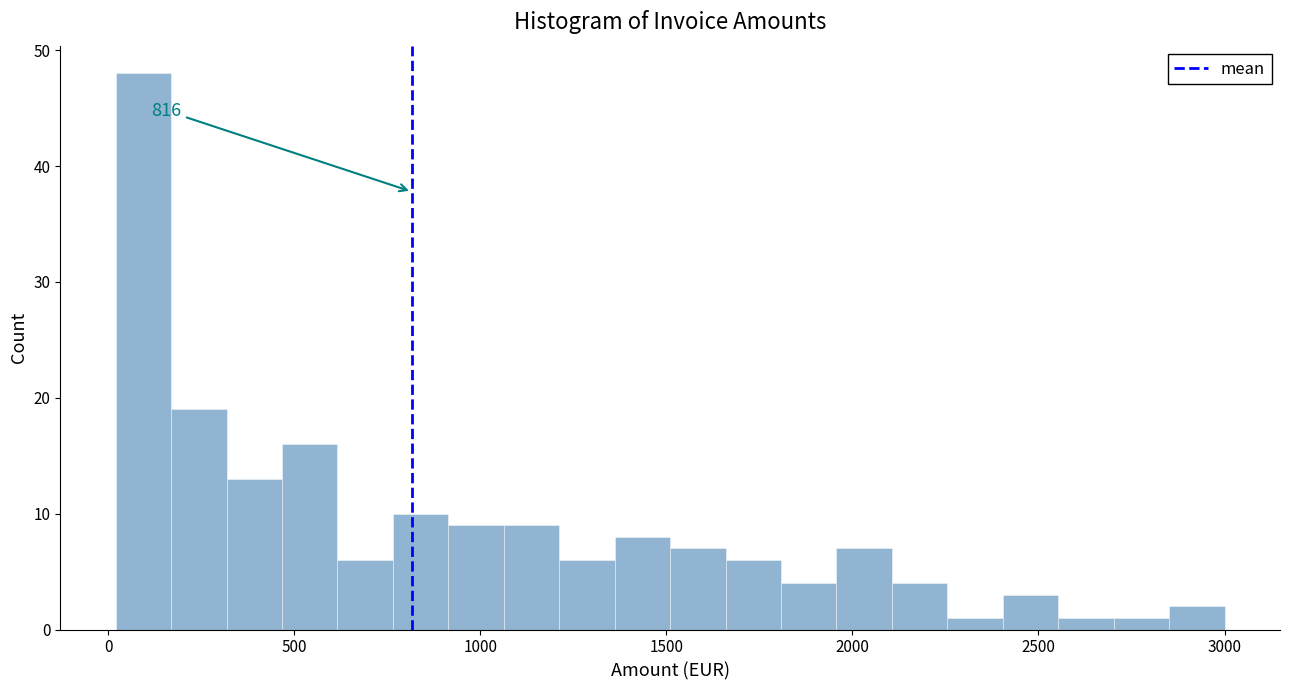

Read against the x-axis, roughly where is the centre of the tallest bar?

100